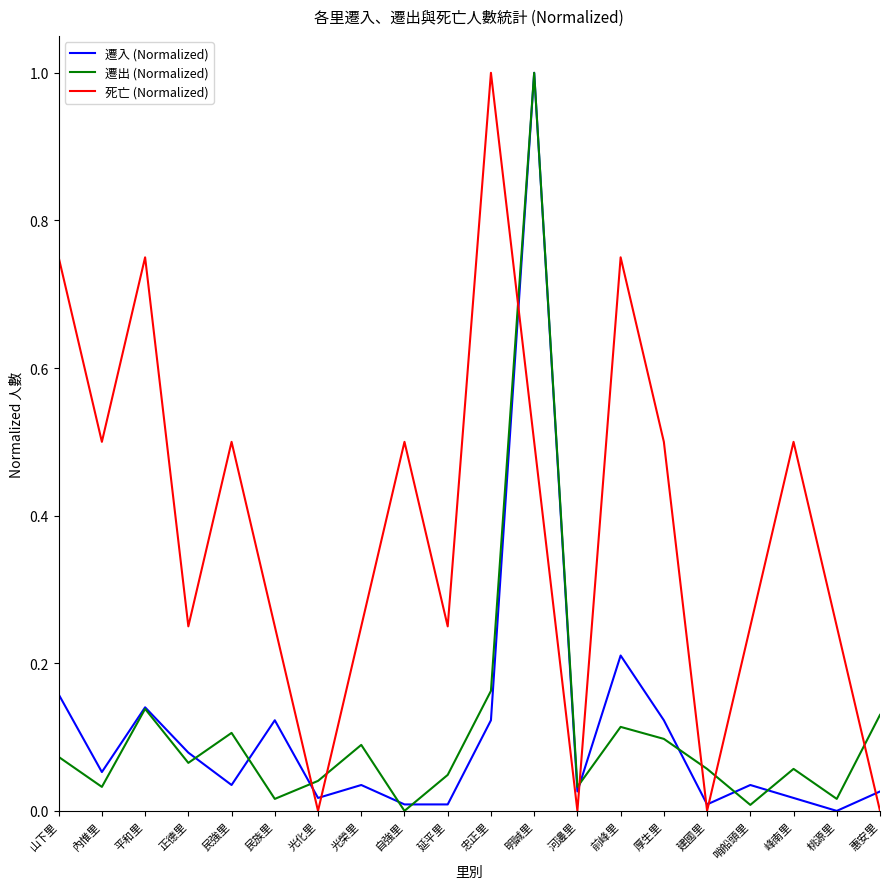

The value of 遷入 (Normalized) at 光化里 is 0.0. True or false?

True